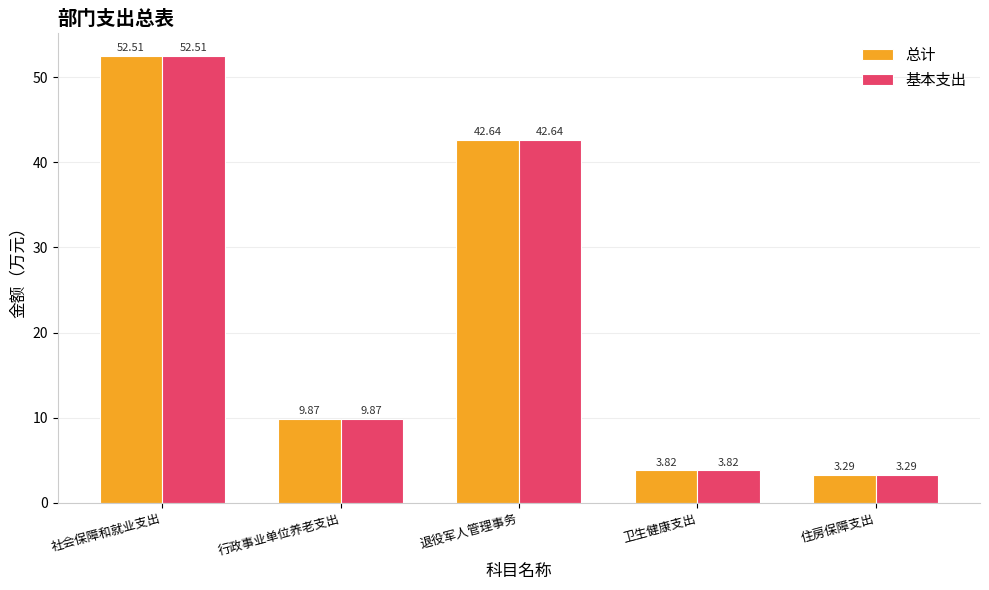

How many data points does each series have?

5